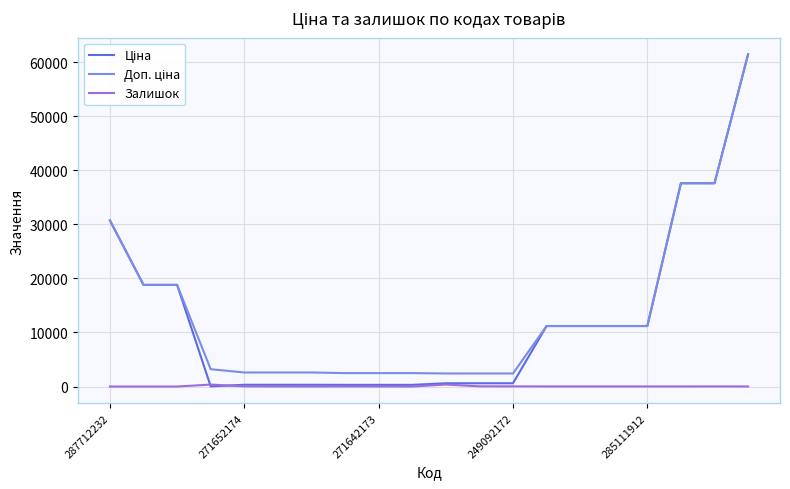

What is the maximum value shown in the chart?

61434.3